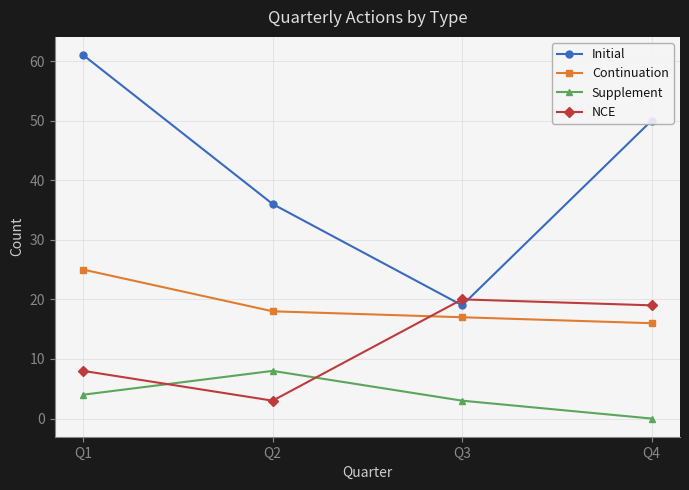

At which label does Initial first exceed 50?

Q1